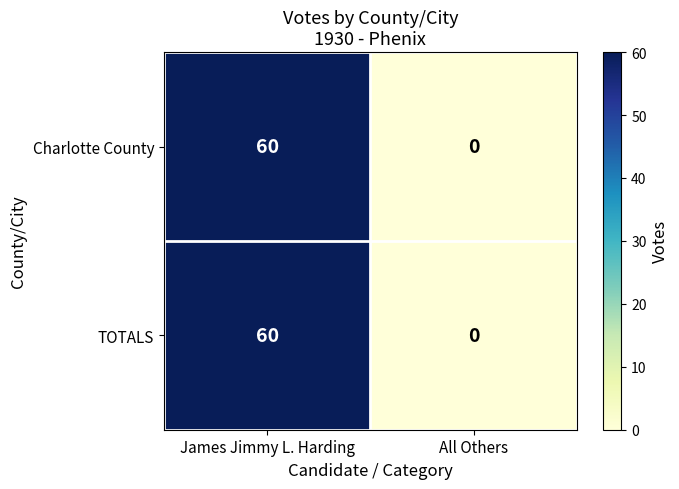

How many series are shown in this chart?

2